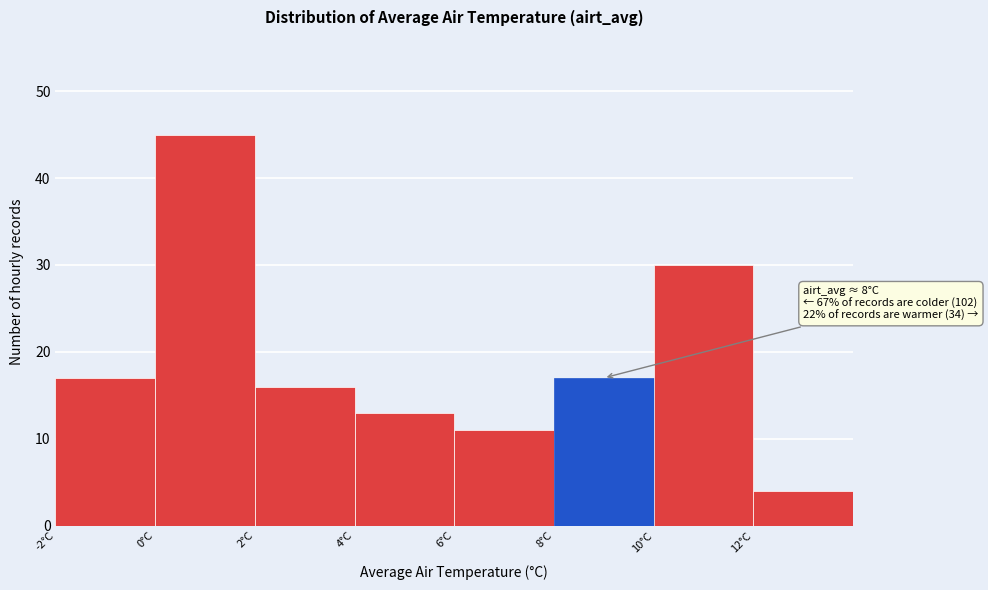

Which range on the x-axis has the tallest bar?

0 to 2